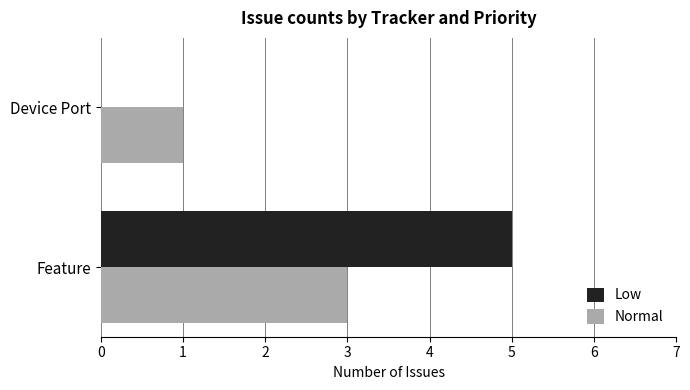

Is it true that Normal equals 3 at Feature?

True